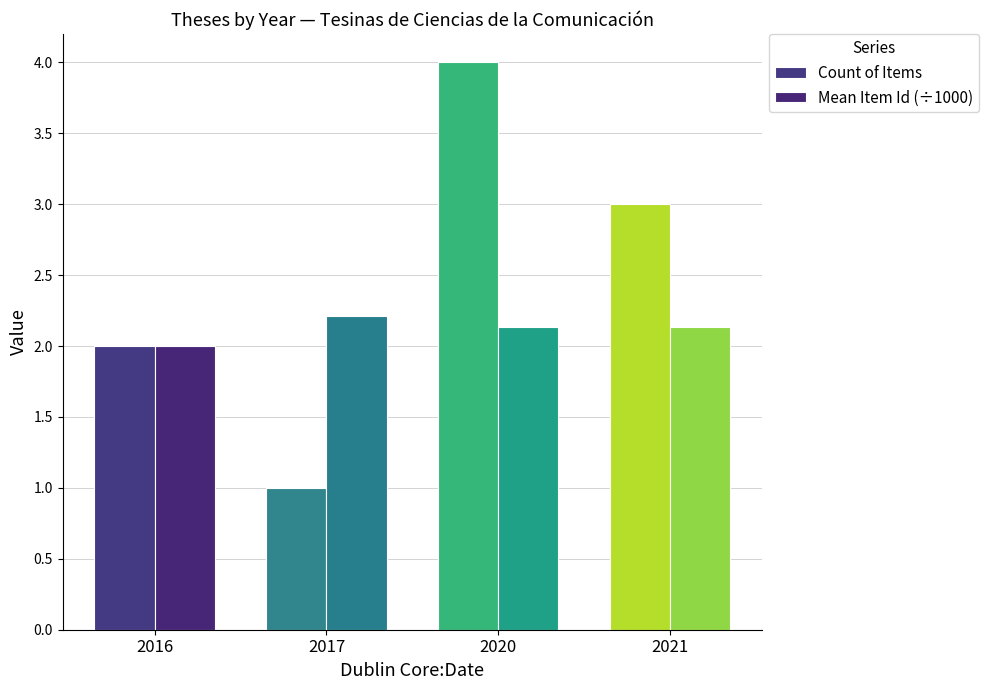

Which category has the lowest value in the Count of Items series?

2017